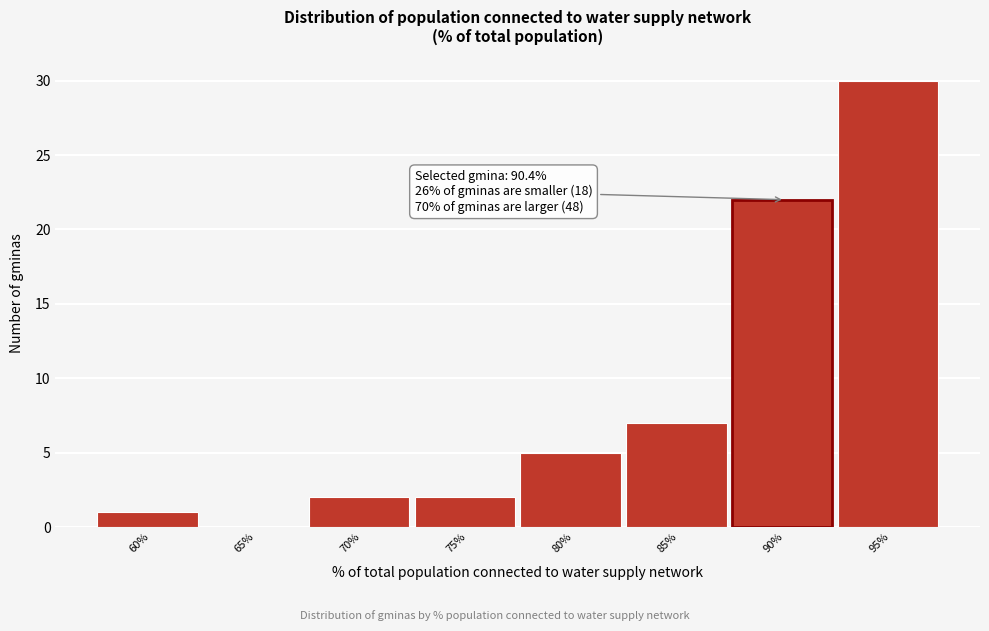

Reading left to right, extract all data points from this chart.

60%=1	65%=0	70%=2	75%=2	80%=5	85%=7	90%=22	95%=30